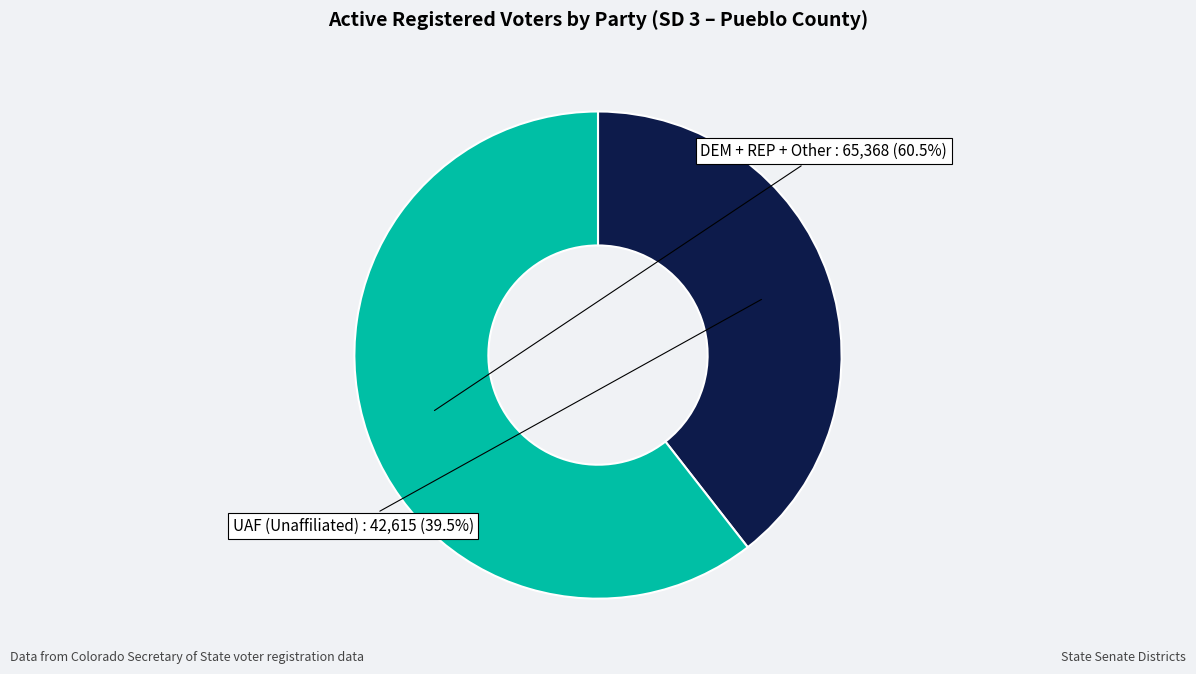

Count the number of slices in the pie.

2